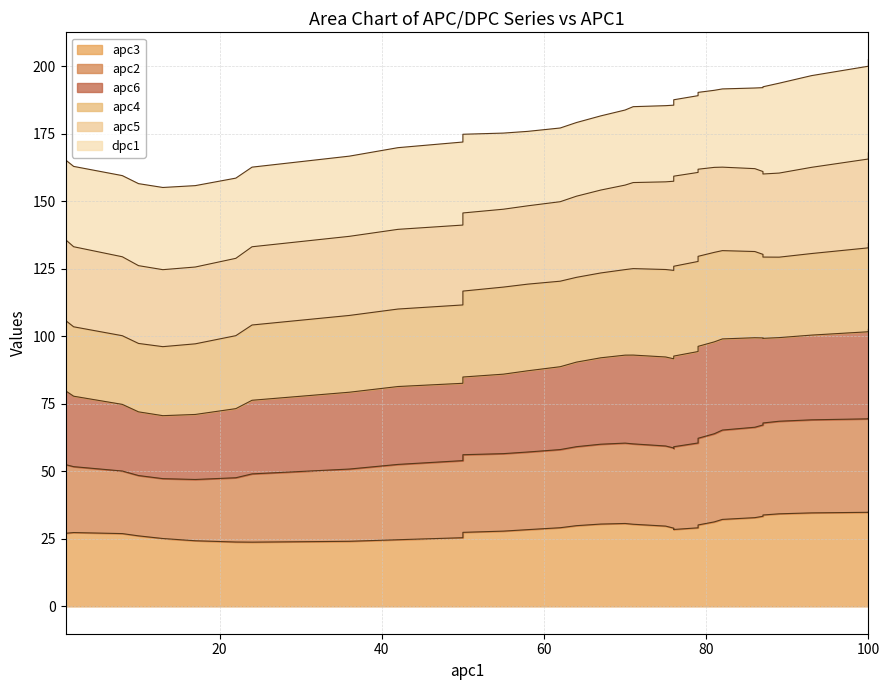

How many interior local peaks does the dpc1 series have?

9